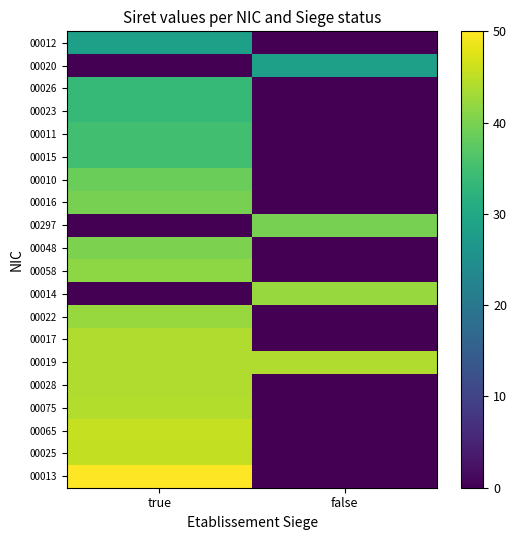

Reading right to left, transcribe all the data shown in this chart.

00012: false=0.0	true=28.3
00020: false=28.3	true=0.0
00026: false=0.0	true=33.5
00023: false=0.0	true=33.5
00011: false=0.0	true=34.8
00015: false=0.0	true=34.8
00010: false=0.0	true=38.8
00016: false=0.0	true=39.7
00297: false=39.8	true=0.0
00048: false=0.0	true=40.1
00058: false=0.0	true=41.5
00014: false=42.4	true=0.0
00022: false=0.0	true=42.4
00017: false=0.0	true=44.0
00019: false=44.1	true=44.1
00028: false=0.0	true=44.1
00075: false=0.0	true=44.2
00065: false=0.0	true=45.7
00025: false=0.0	true=45.3
00013: false=0.0	true=50.0